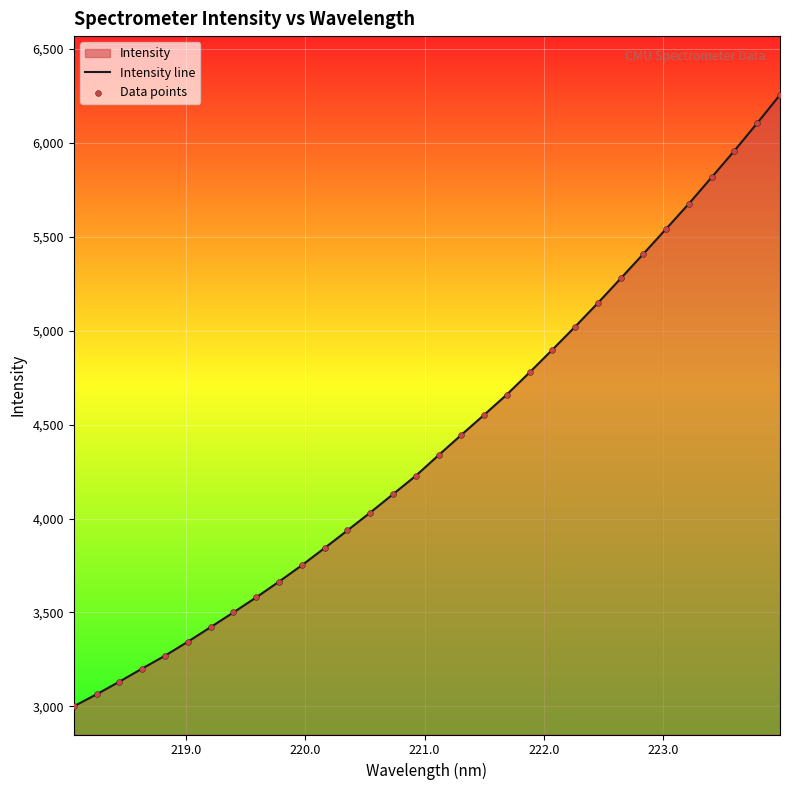

Which series has the widest spread of Y values?

Intensity line